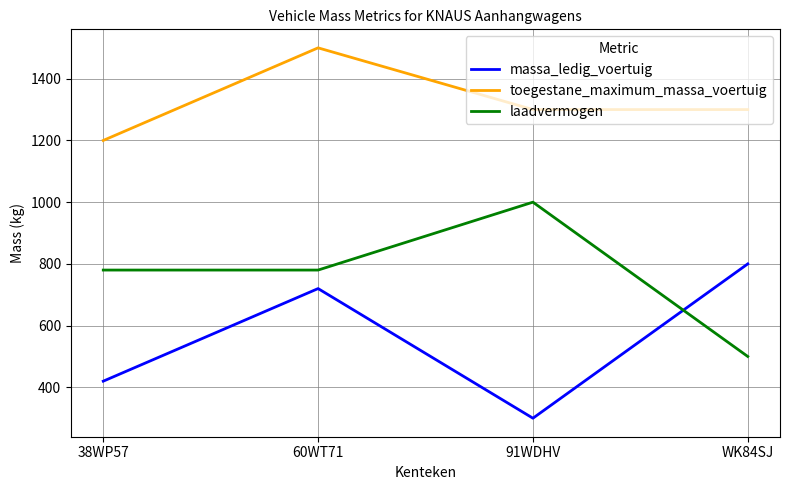

What is the spread (max minus min) of values at 91WDHV?

1000